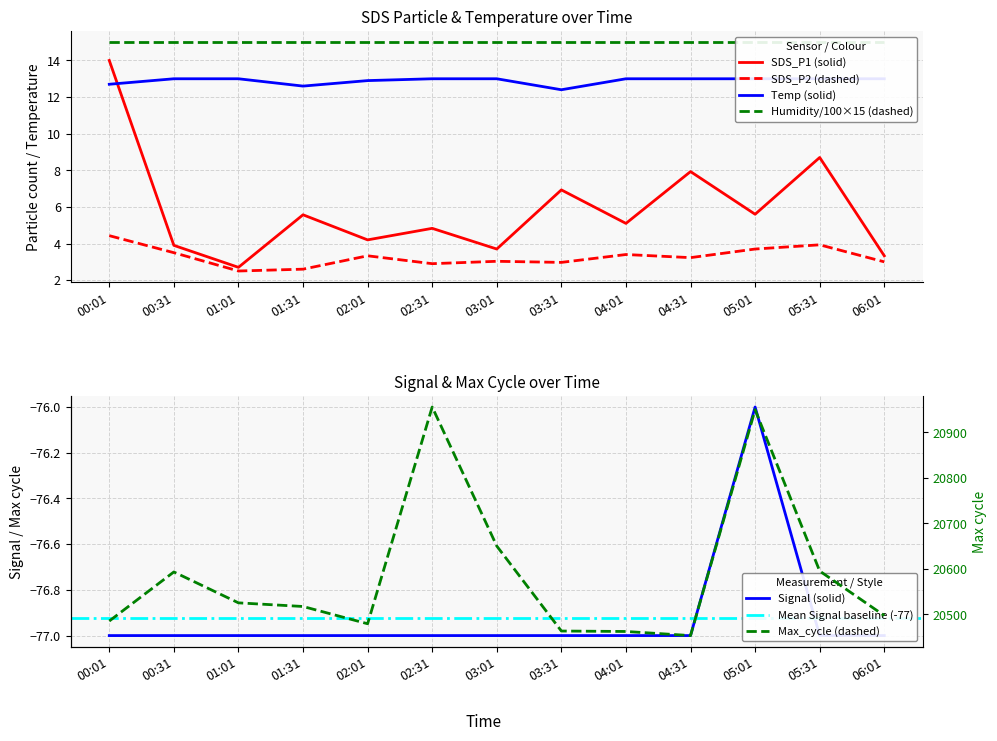

What is the label of the 3rd point from the left?

01:01